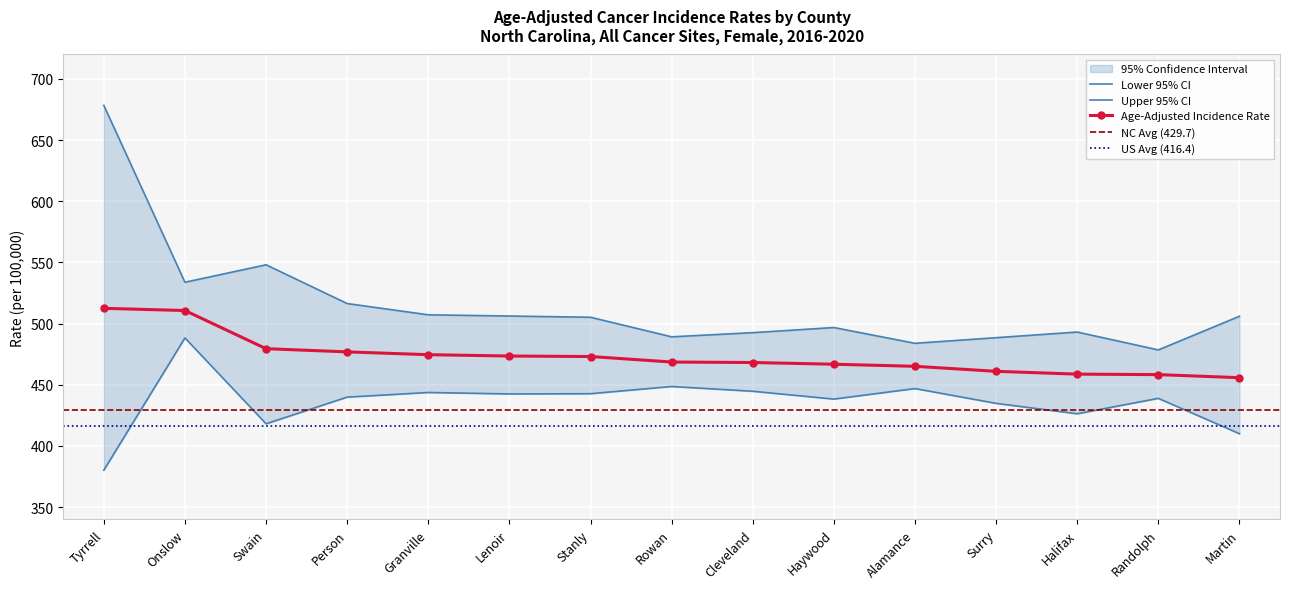

At Martin, list the series in order from smallest to largest.

Lower 95% CI, Age-Adjusted Incidence Rate, Upper 95% CI